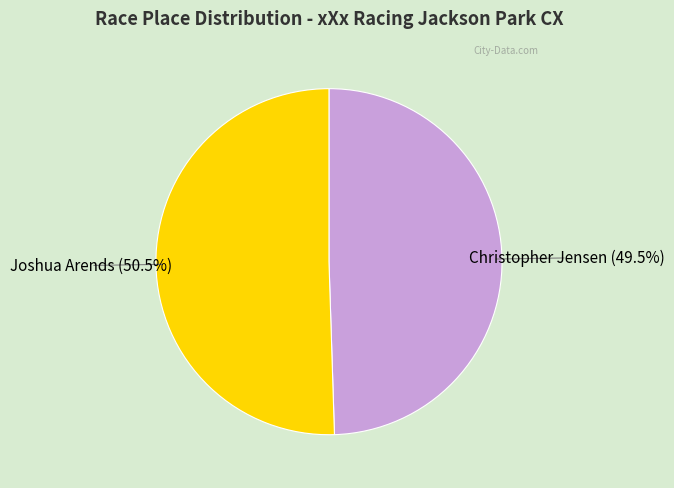

Does any single category account for the majority?

Yes